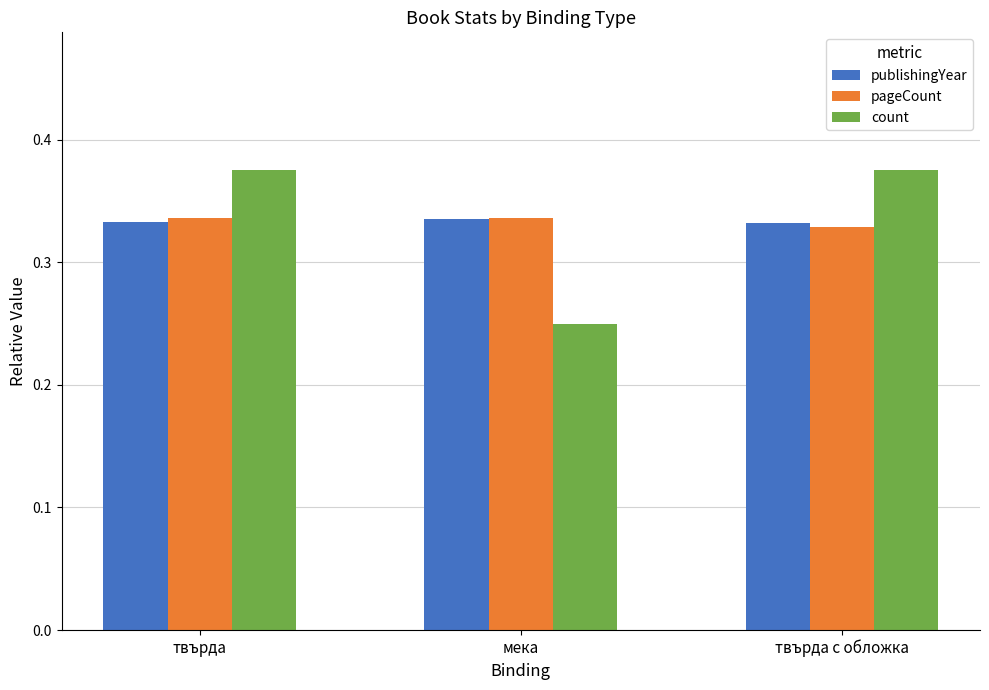

The value of publishingYear at мека is 0.1. True or false?

False